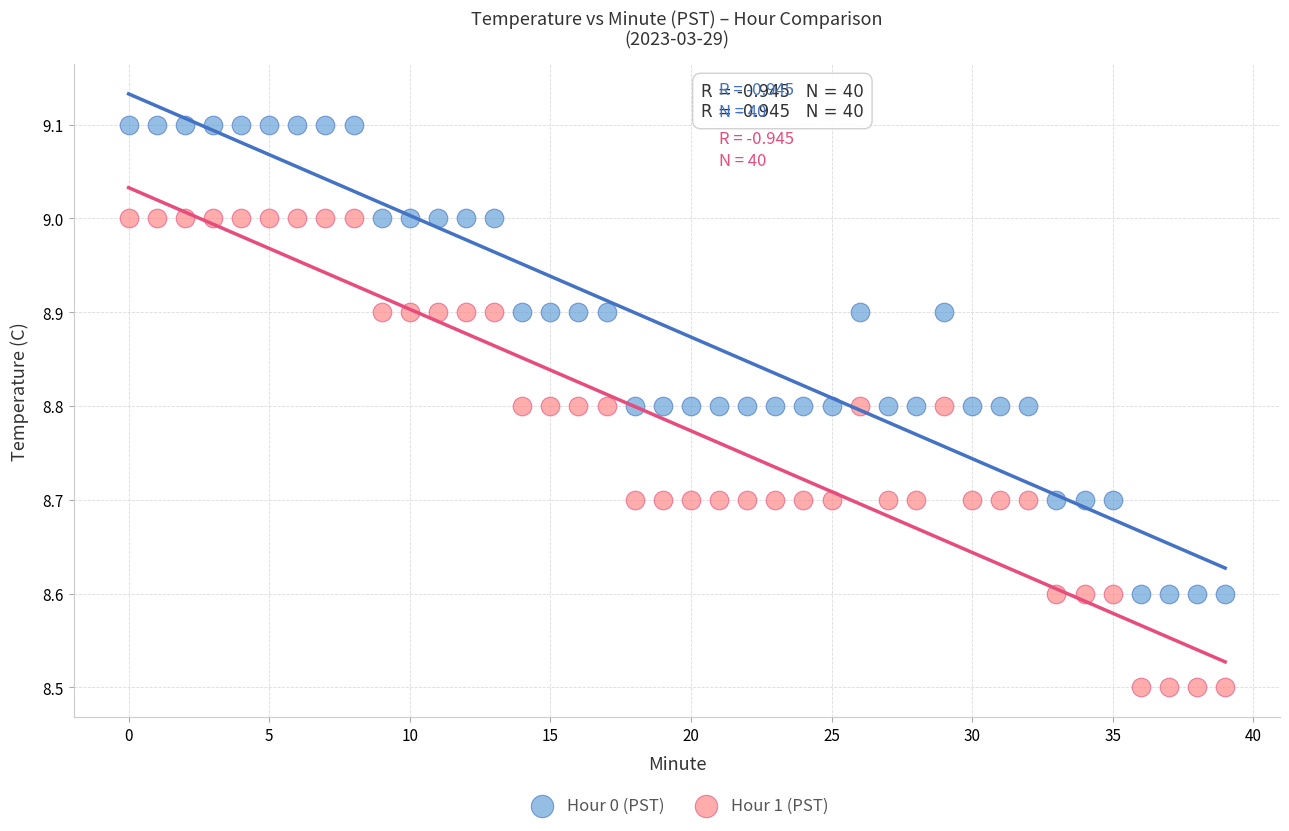

Which series reaches the maximum Y coordinate?

Hour 0 (PST)